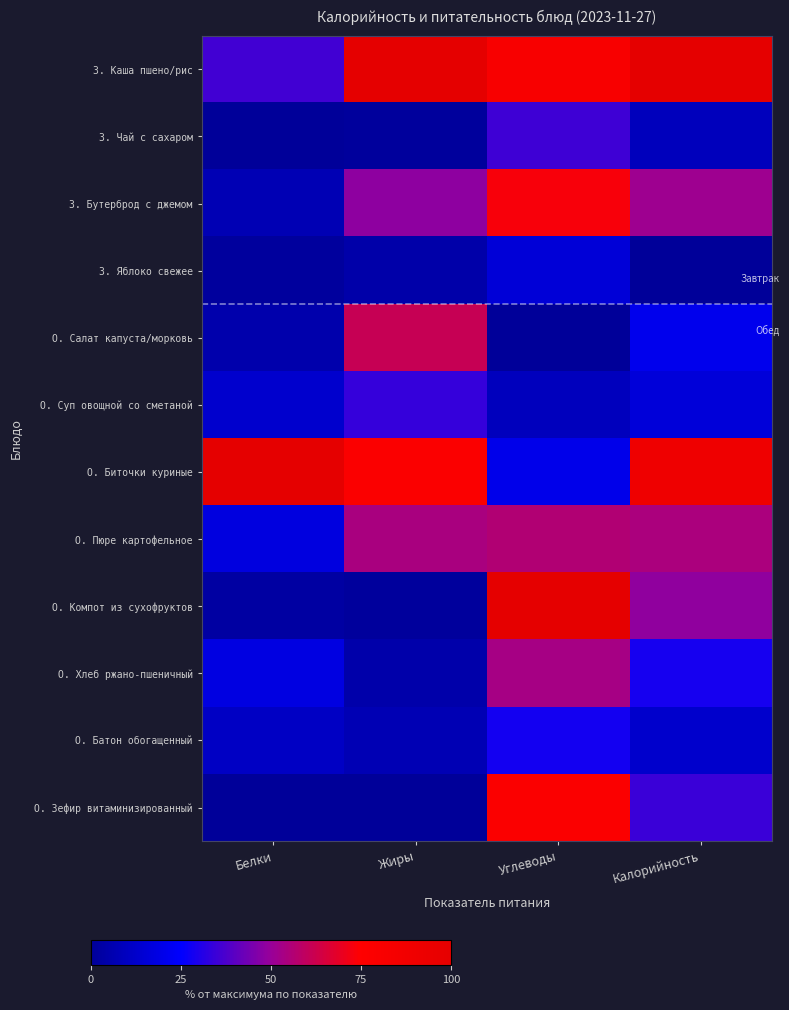

What is the difference between the highest and lowest values at Углеводы?

100.0